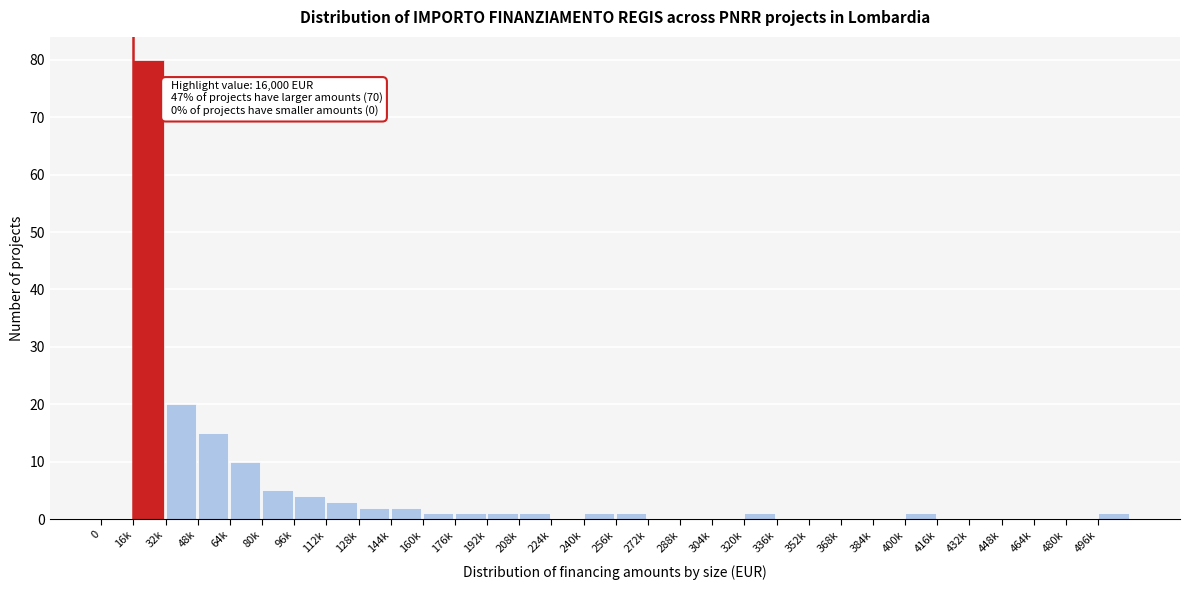

Between 96k and 0, which is larger?

96k